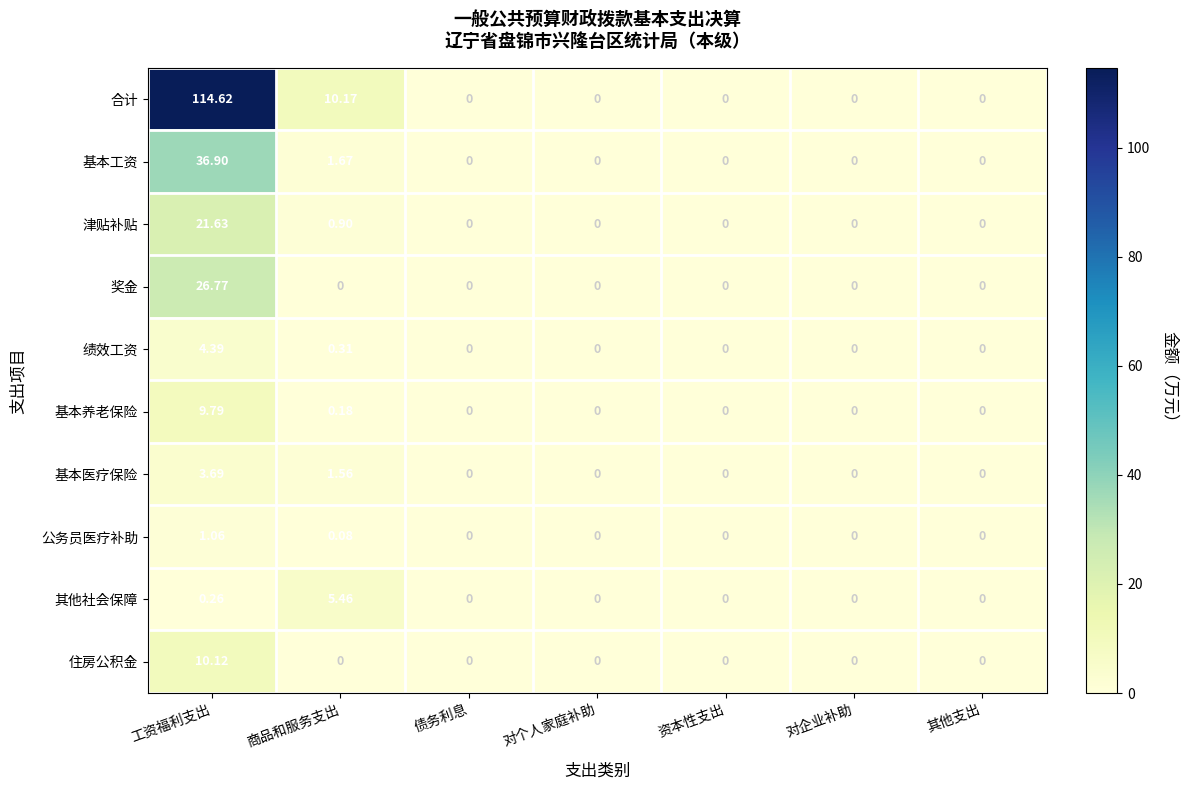

Which series has the largest range (max minus min)?

合计